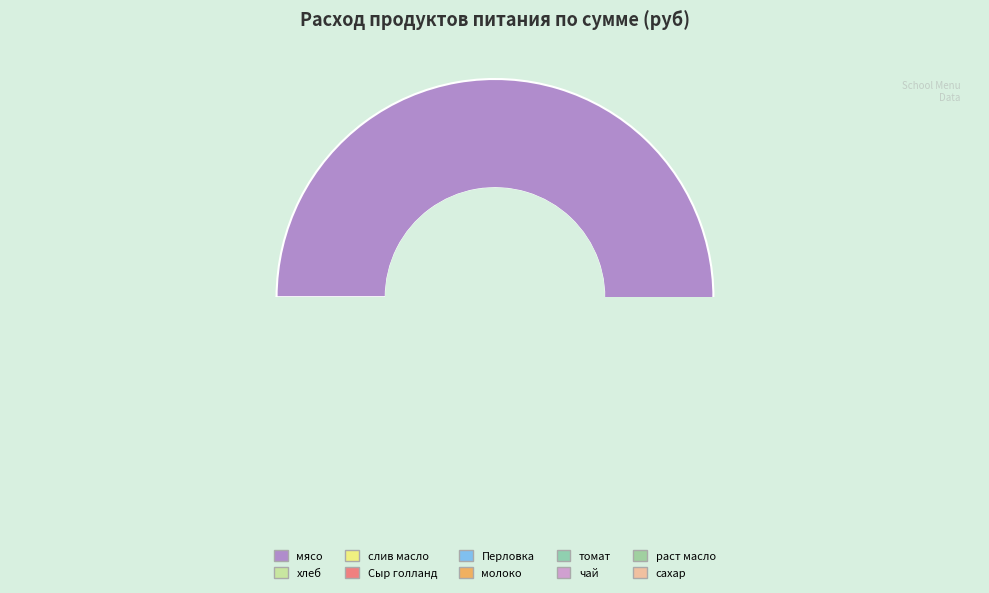

How many segments does this pie chart have?

10